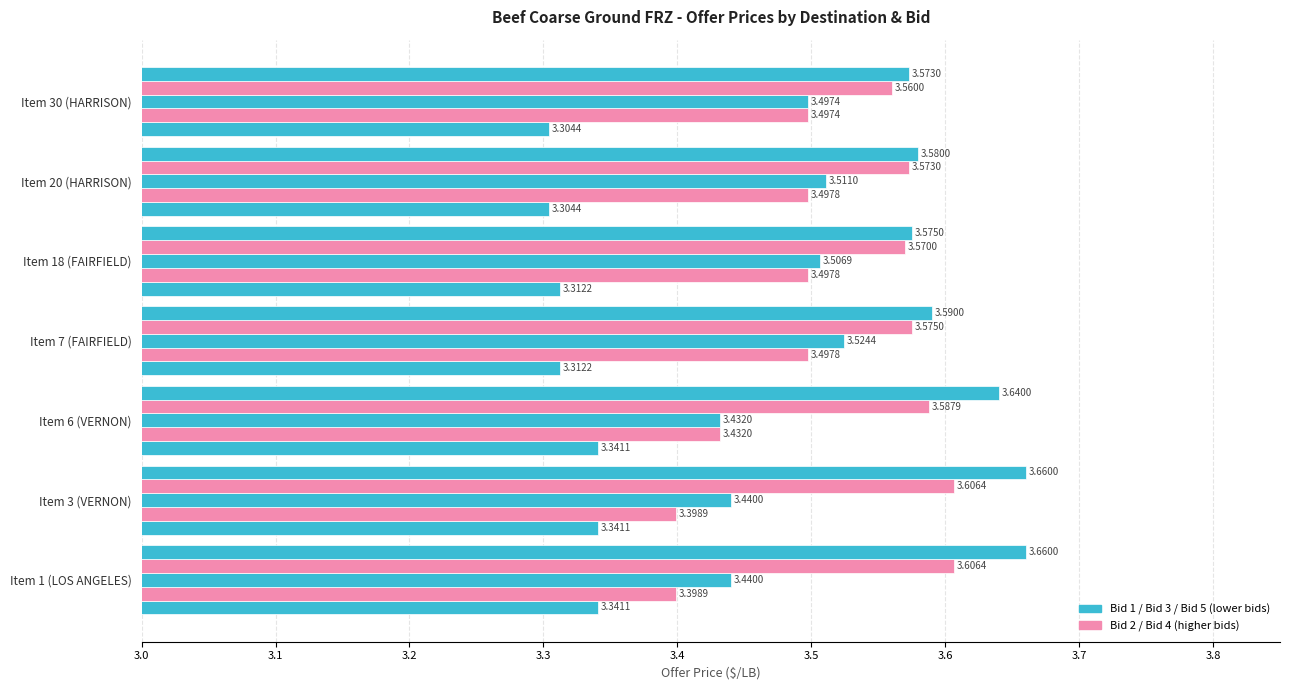

Count the number of categories in the chart.

7